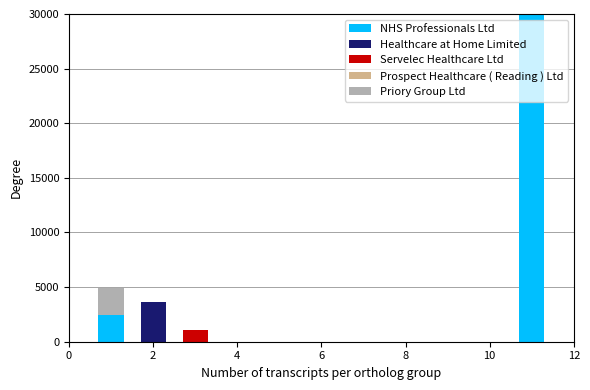

Which series has the largest total across all categories?

NHS Professionals Ltd